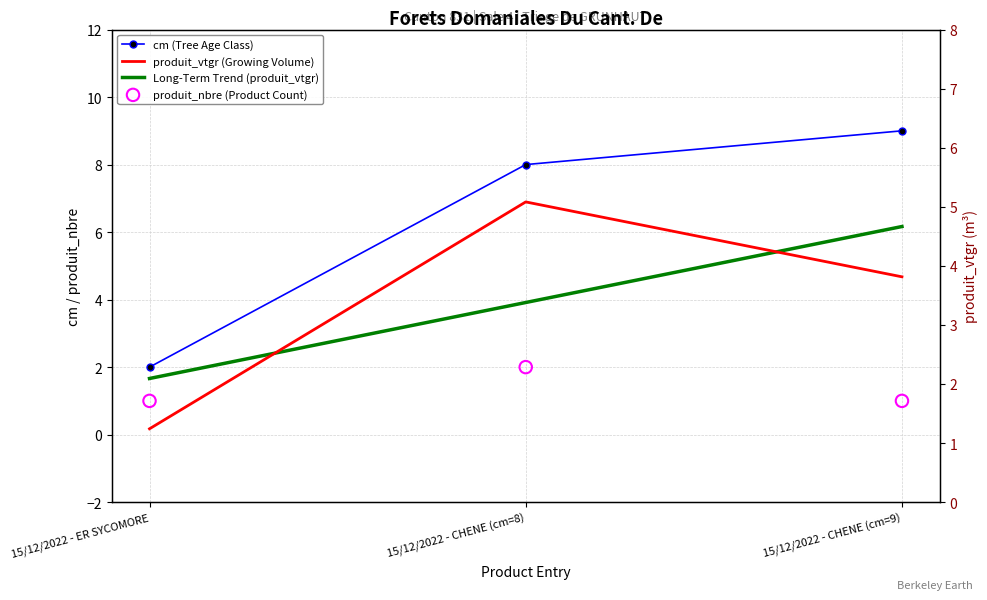

Which series has the largest total across all categories?

cm